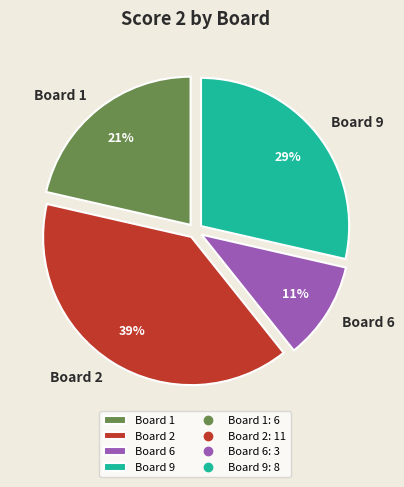

Count the number of slices in the pie.

4